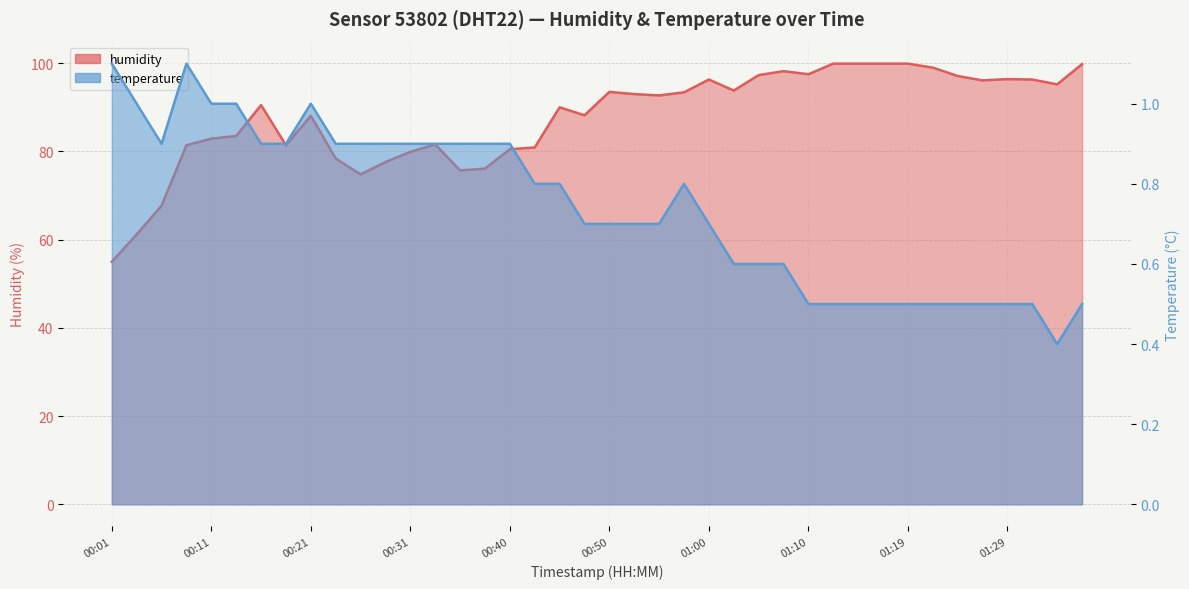

The temperature series shows 0.9 at 00:06. True or false?

True